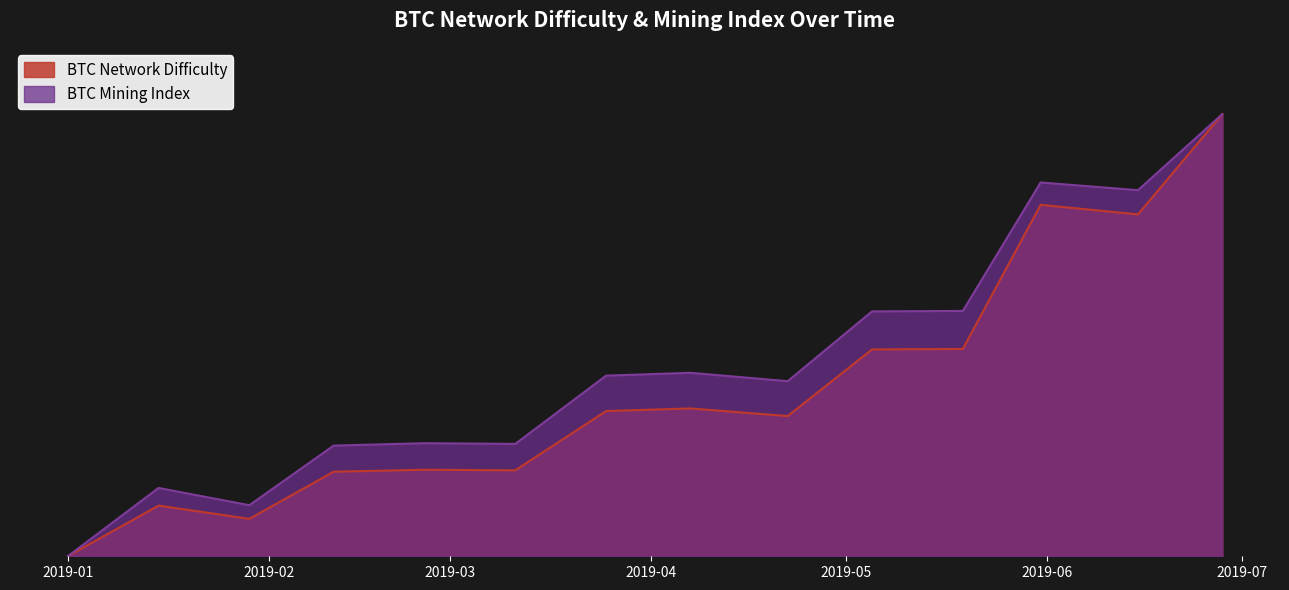

True or false: BTC Network Difficulty has a value of 0.3 at 2019-02-11.

False